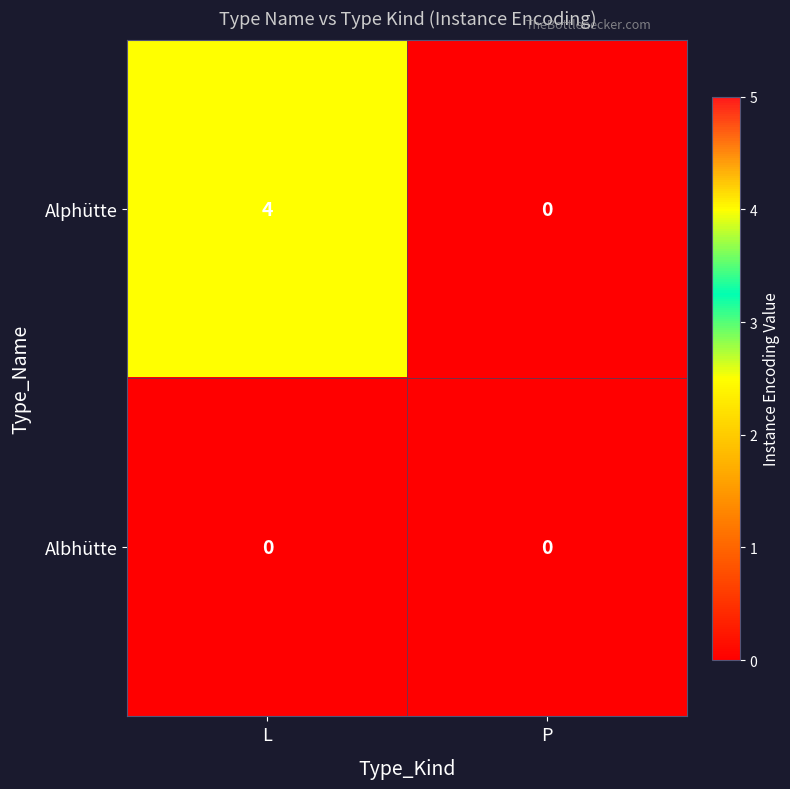

True or false: Alphütte has a value of 3 at P.

False